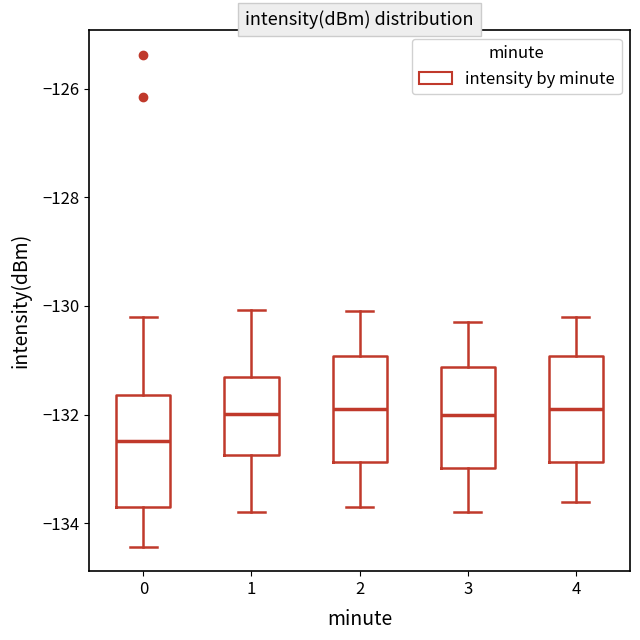

Which box's median line is the lowest?

0